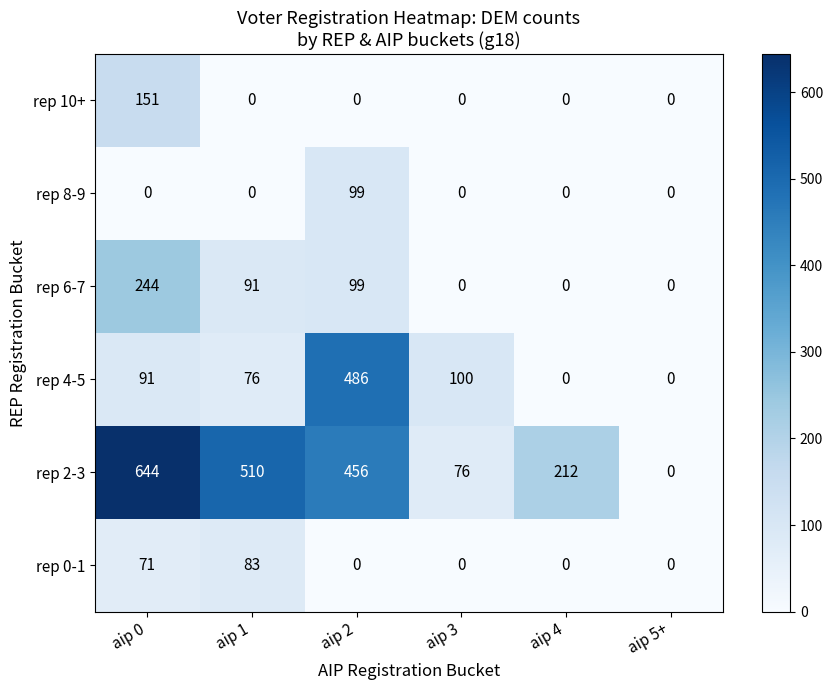

How many categories are shown in the chart?

6